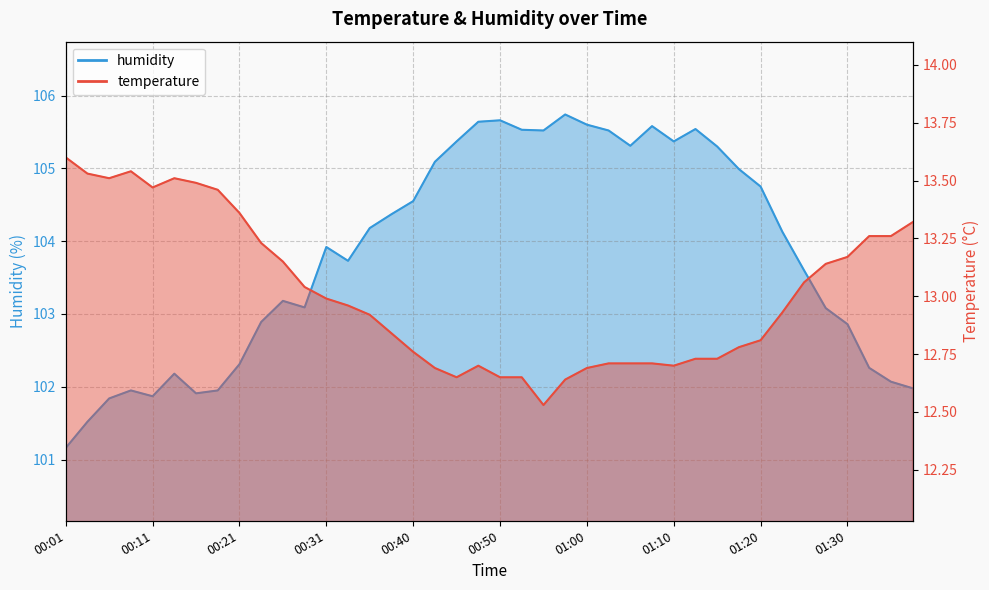

How many interior local peaks does the temperature series have?

3